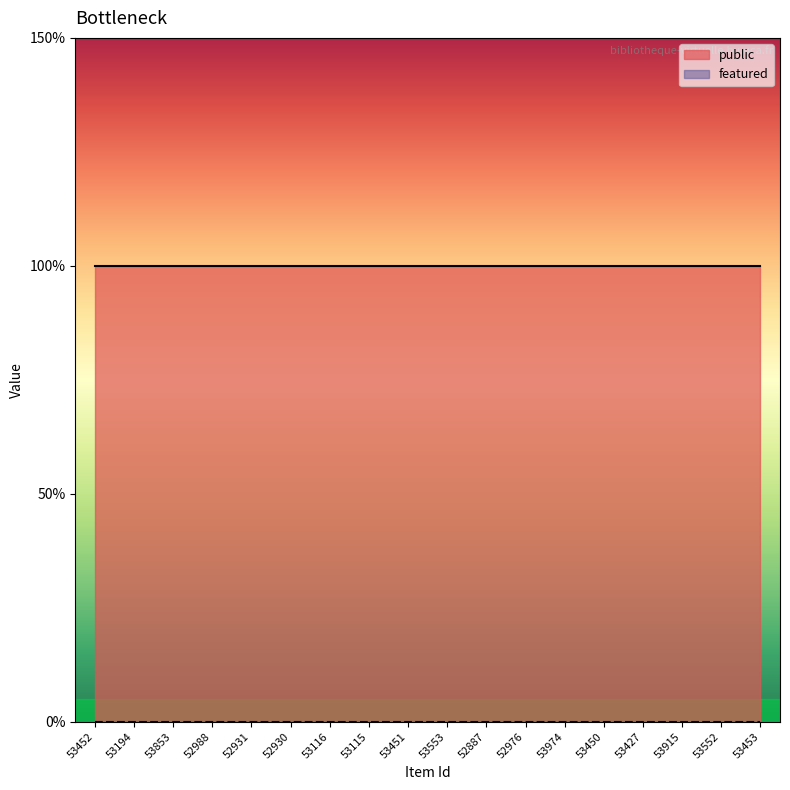

What is the spread (max minus min) of values at 53974?

1